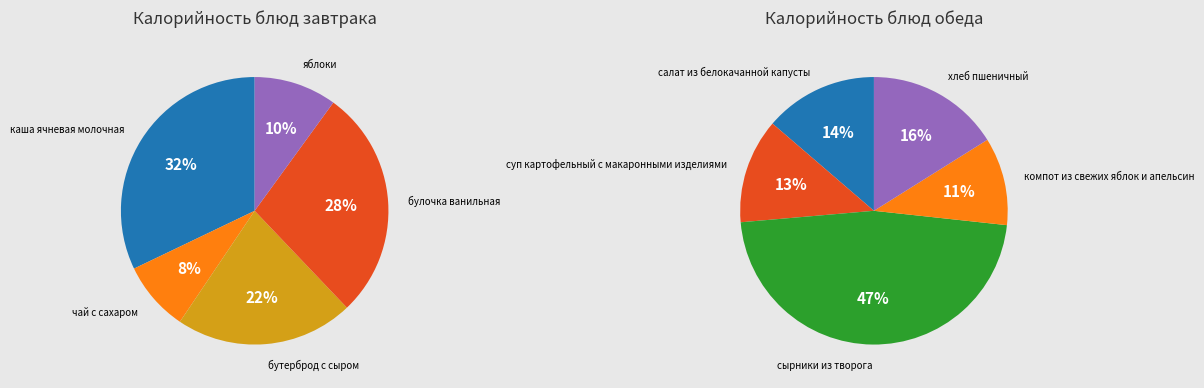

Is компот из свежих яблок и апельсин the majority of the pie?

No